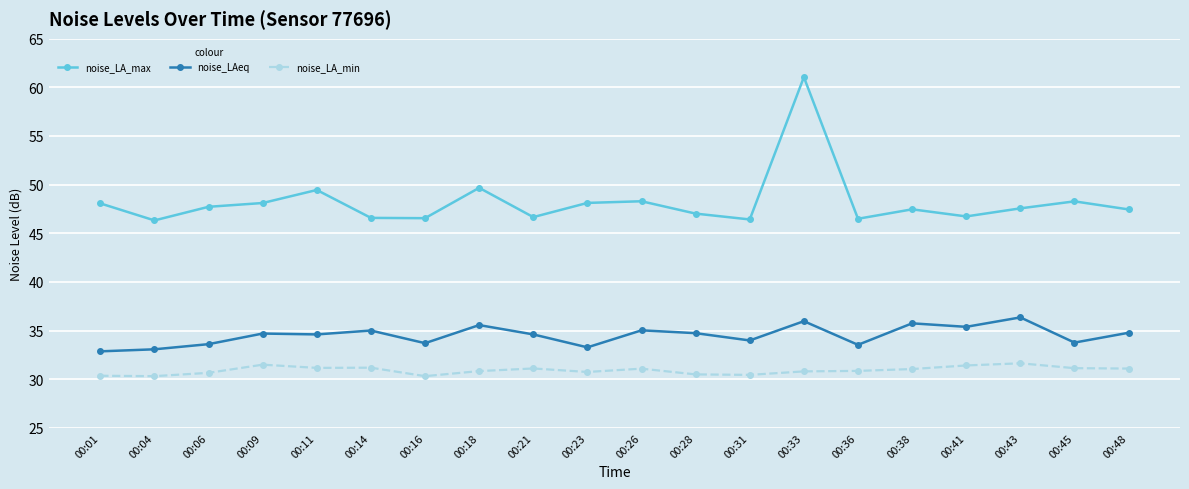

The noise_LAeq series shows 34.7 at 00:28. True or false?

True